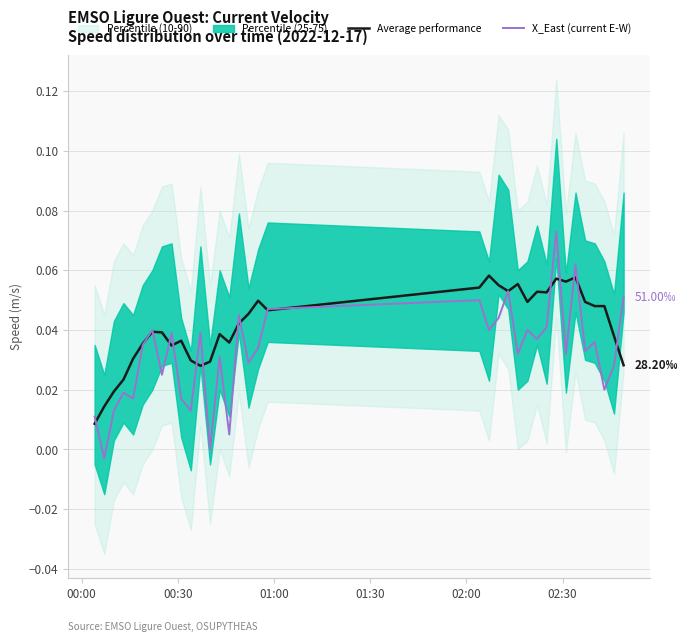

Which series has the largest total across all categories?

Average performance